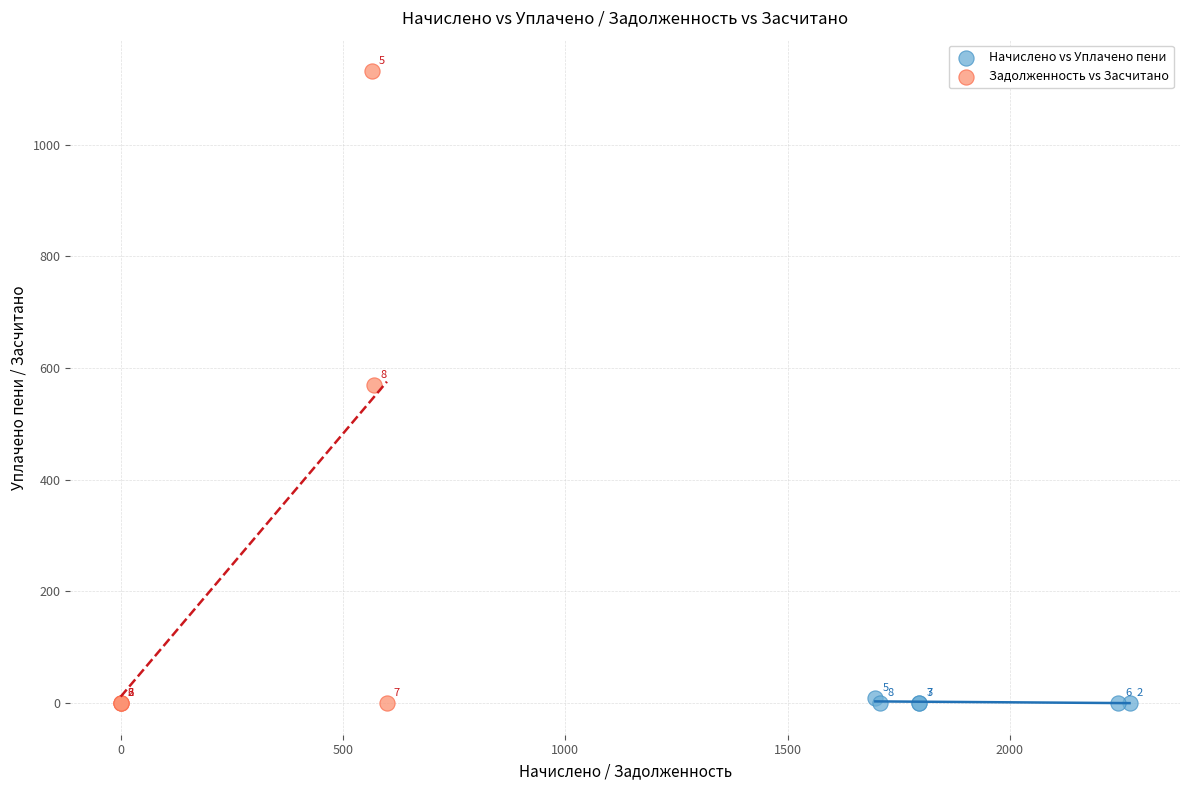

Which series contains the highest Y value?

Задолженность vs Засчитано